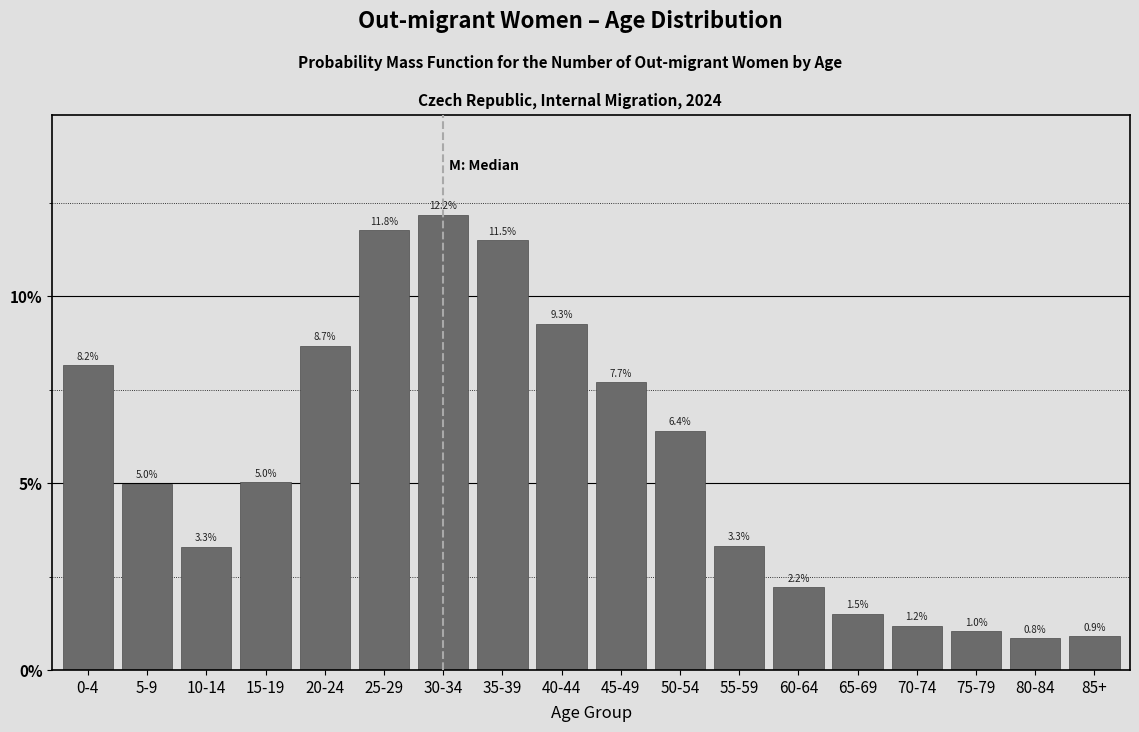

Reading right to left, list all the values displayed in this chart.

85+=0.9	80-84=0.8	75-79=1.0	70-74=1.2	65-69=1.5	60-64=2.2	55-59=3.3	50-54=6.4	45-49=7.7	40-44=9.3	35-39=11.5	30-34=12.2	25-29=11.8	20-24=8.7	15-19=5.0	10-14=3.3	5-9=5.0	0-4=8.2